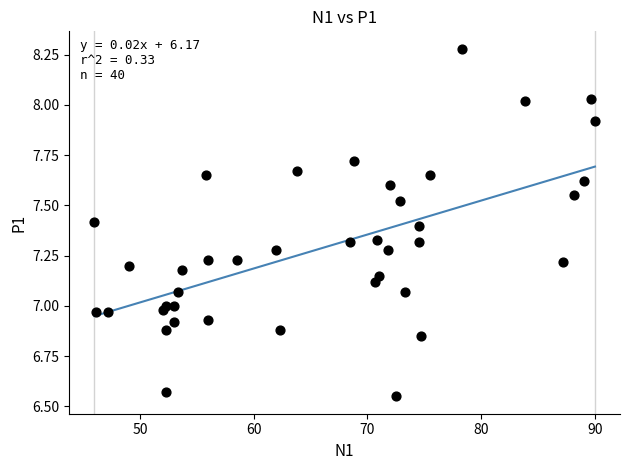

What is the range of X values (max minus min)?

44.0